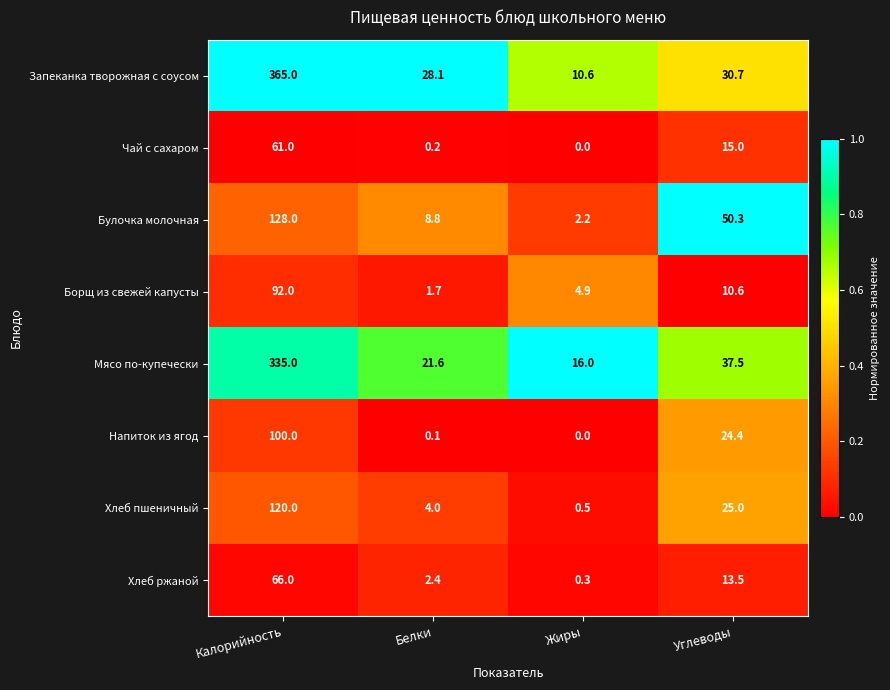

Where does the Борщ из свежей капусты series first go above 10?

Калорийность